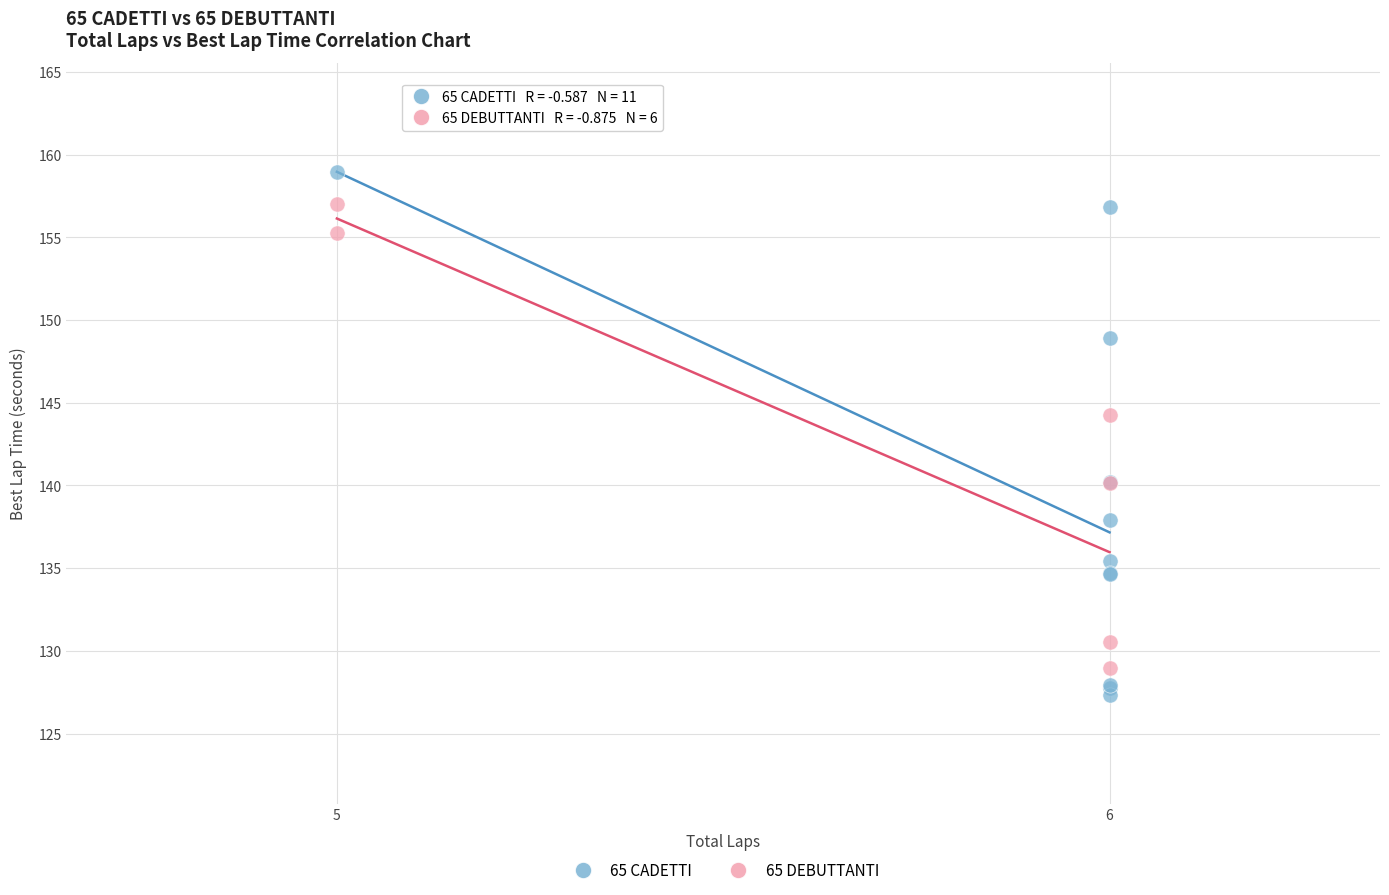

Which series contains the highest Y value?

65 CADETTI